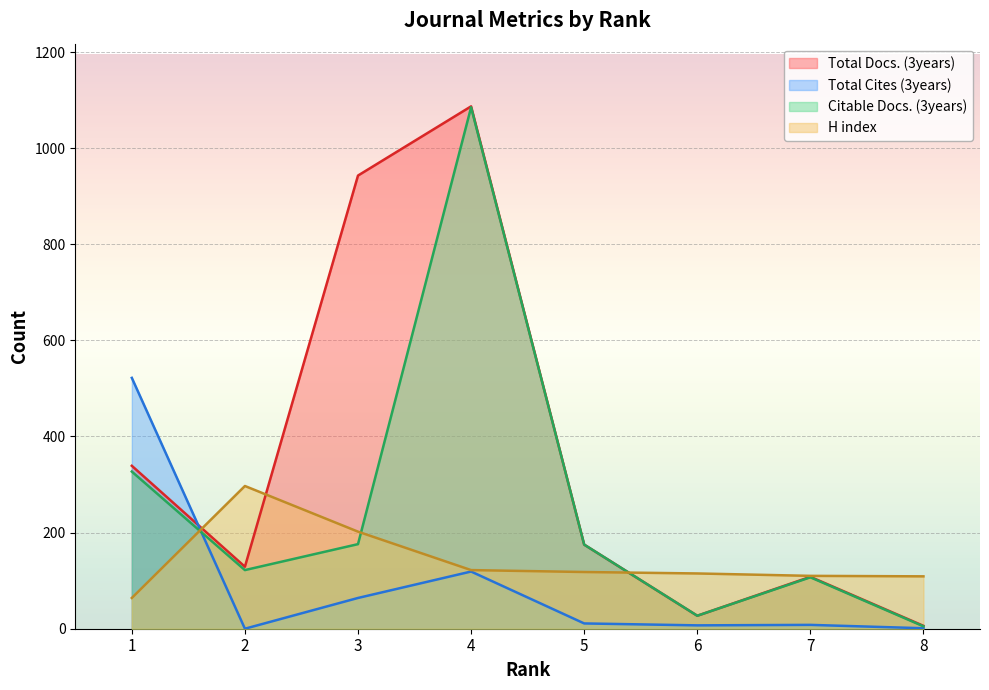

What is the value of the Citable Docs. (3years) point at the 7th from the left?

107